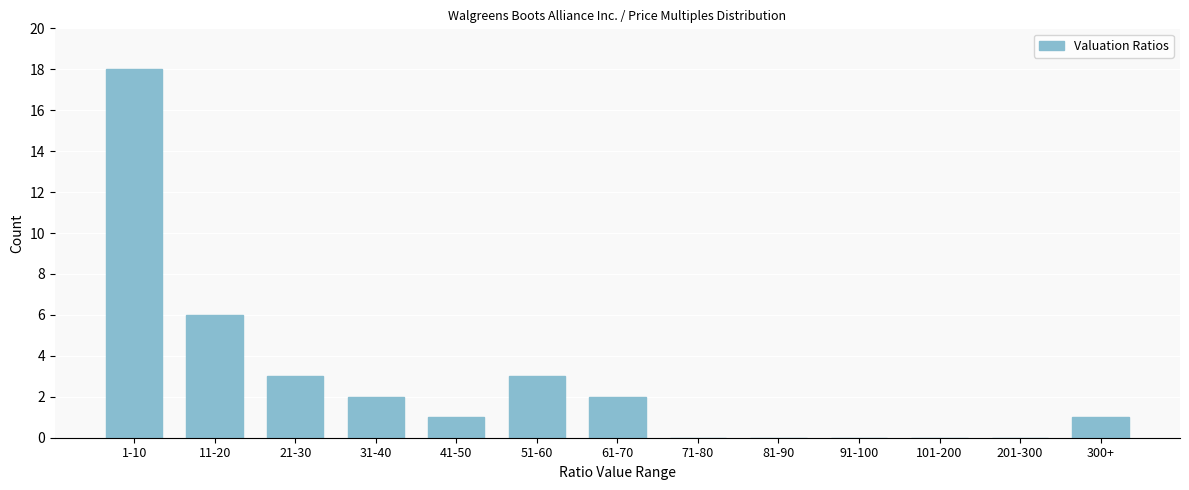

Reading right to left, list all the values displayed in this chart.

300+=1	201-300=0	101-200=0	91-100=0	81-90=0	71-80=0	61-70=2	51-60=3	41-50=1	31-40=2	21-30=3	11-20=6	1-10=18